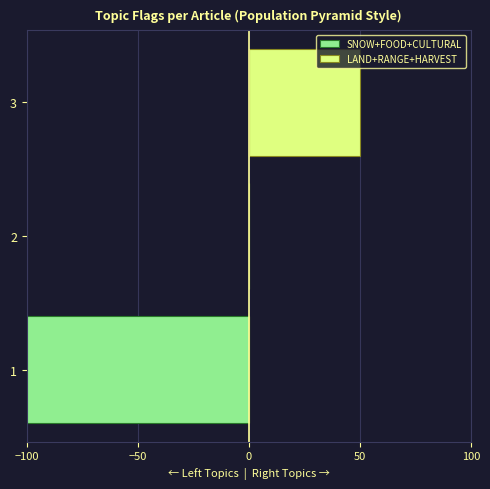

Are the bars grouped side by side (vs. stacked)?

Yes